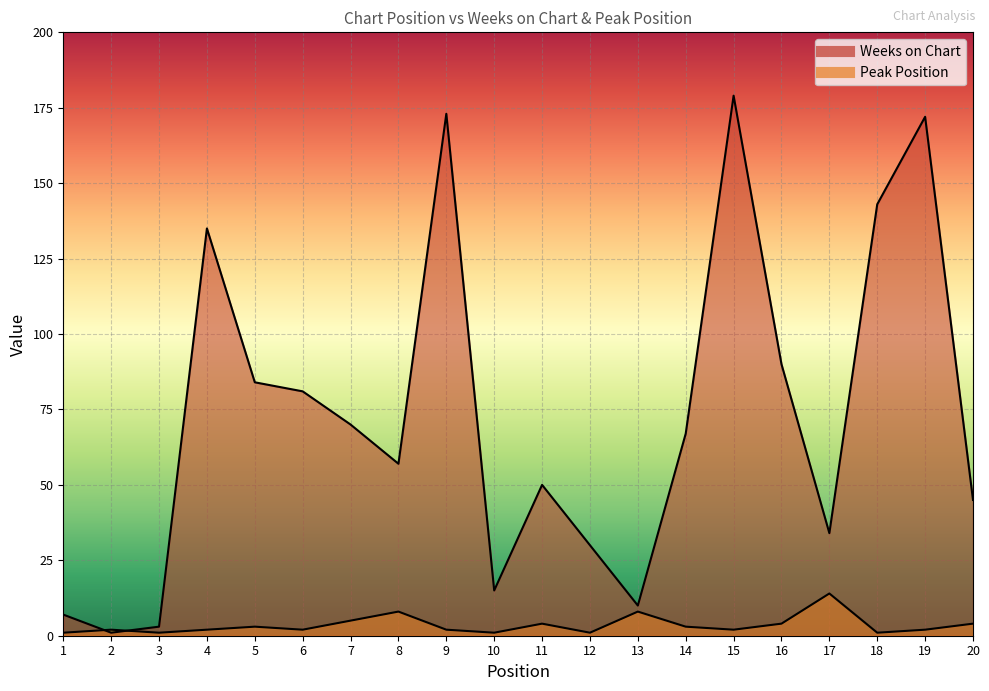

Between which two adjacent categories do Weeks on Chart and Peak Position first intersect?

1 and 2